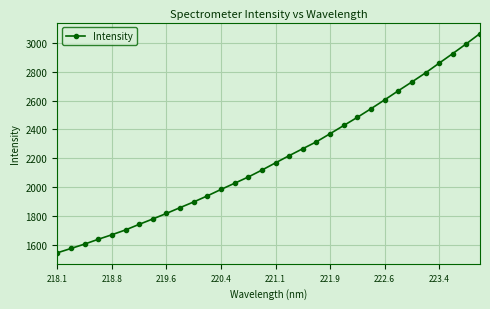

What is the difference between the second highest and second lowest values?

1418.8